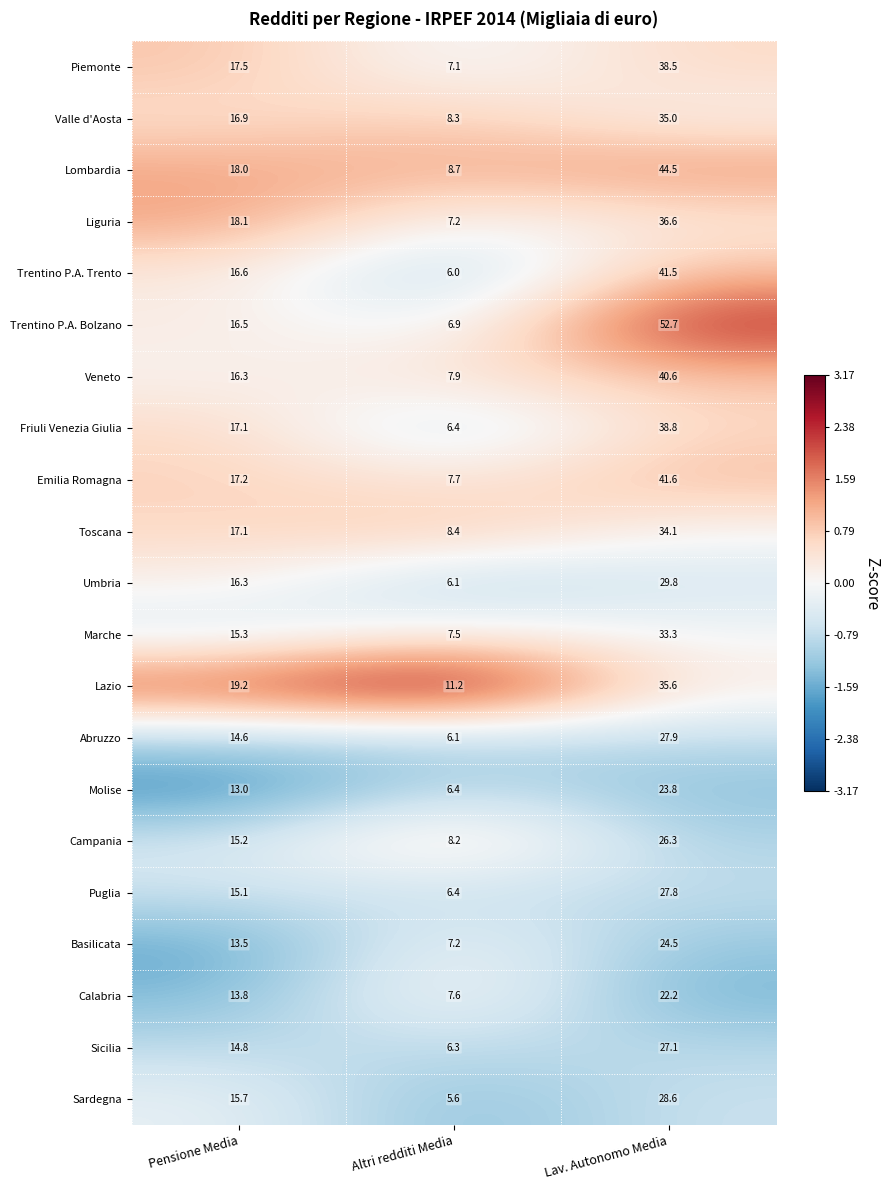

What is the maximum value shown in the chart?

52.7